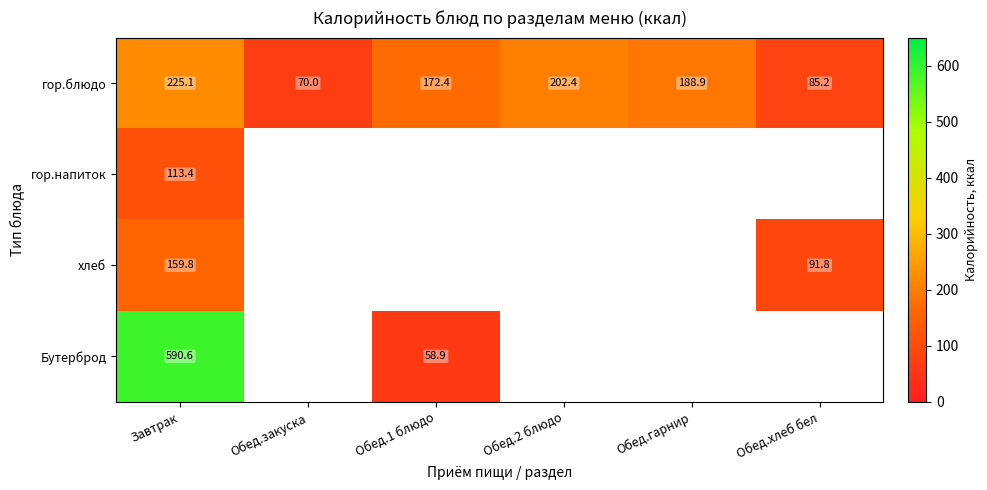

Read the гор.блюдо value at Обед.гарнир.

188.9